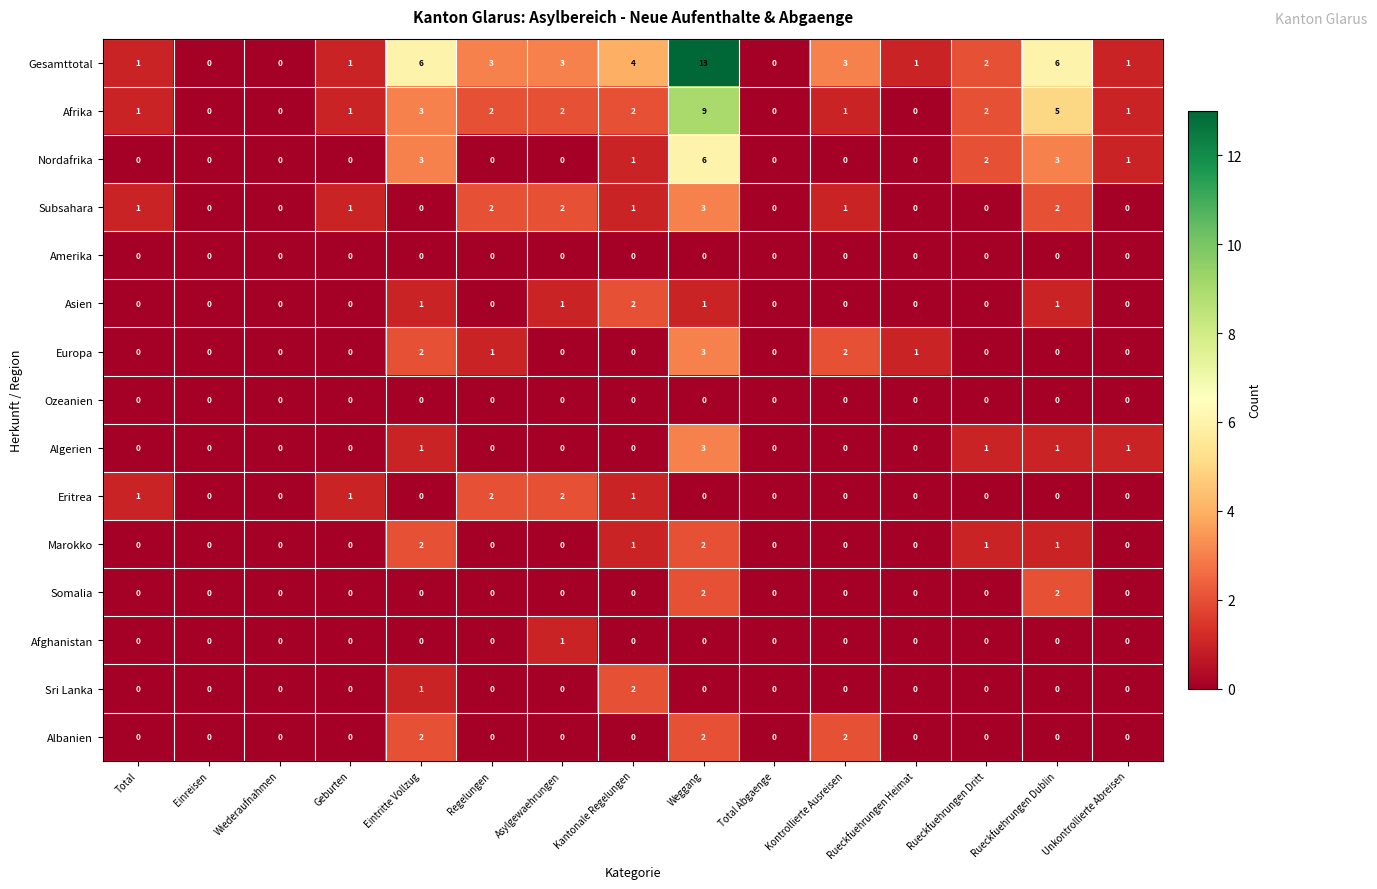

Which category has the highest value across all series?

Weggang